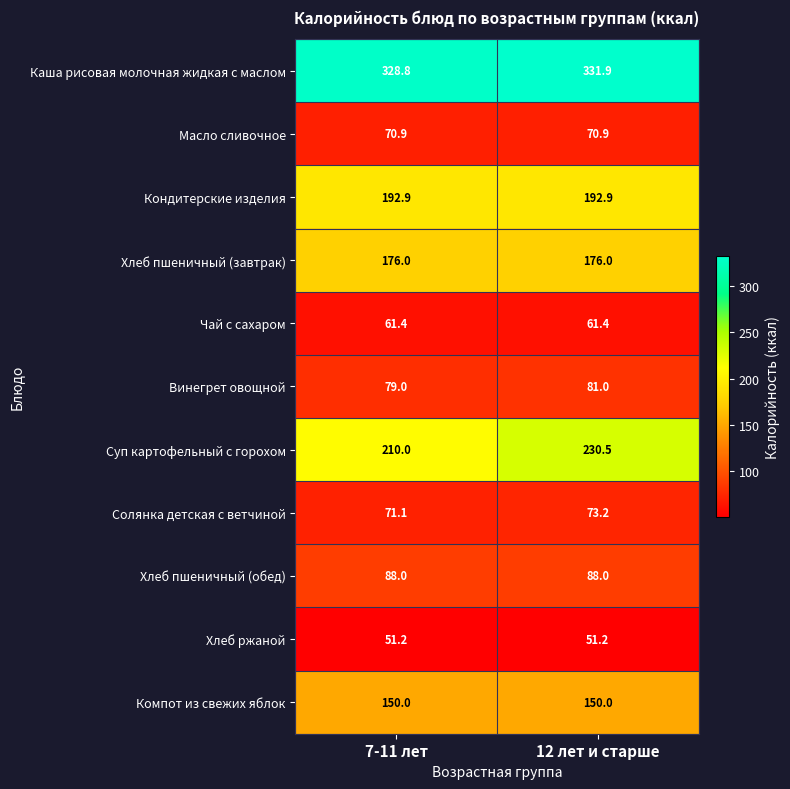

Reading right to left, what are all the values shown in this chart?

Каша рисовая молочная жидкая с маслом: 12 лет и старше=331.9	7-11 лет=328.8
Масло сливочное: 12 лет и старше=70.9	7-11 лет=70.9
Кондитерские изделия: 12 лет и старше=192.9	7-11 лет=192.9
Хлеб пшеничный (завтрак): 12 лет и старше=176.0	7-11 лет=176.0
Чай с сахаром: 12 лет и старше=61.4	7-11 лет=61.4
Винегрет овощной: 12 лет и старше=81.0	7-11 лет=79.0
Суп картофельный с горохом: 12 лет и старше=230.5	7-11 лет=210.0
Солянка детская с ветчиной: 12 лет и старше=73.2	7-11 лет=71.1
Хлеб пшеничный (обед): 12 лет и старше=88.0	7-11 лет=88.0
Хлеб ржаной: 12 лет и старше=51.2	7-11 лет=51.2
Компот из свежих яблок: 12 лет и старше=150.0	7-11 лет=150.0